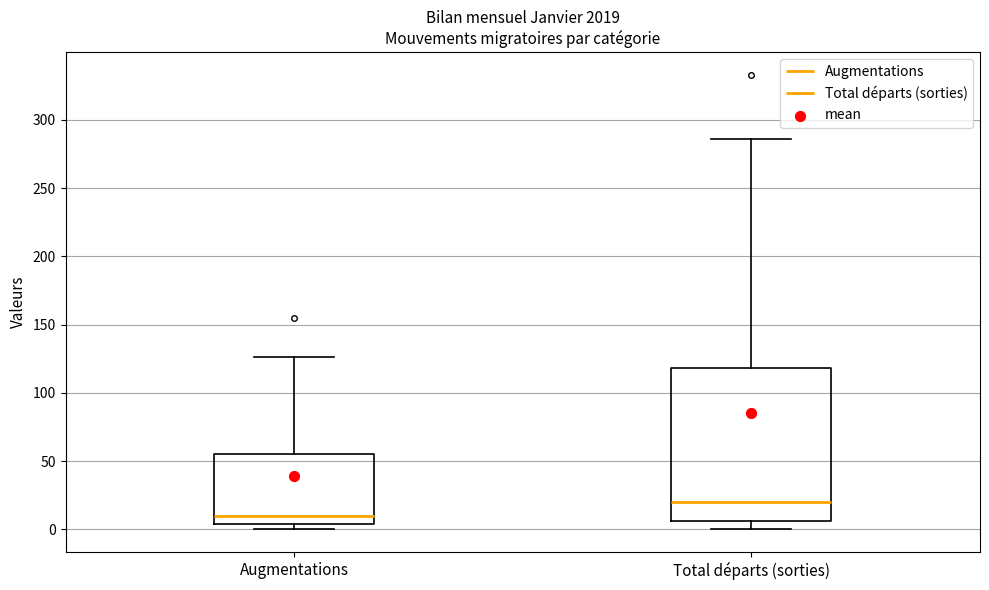

Which box's median line is the highest?

Total départs (sorties)